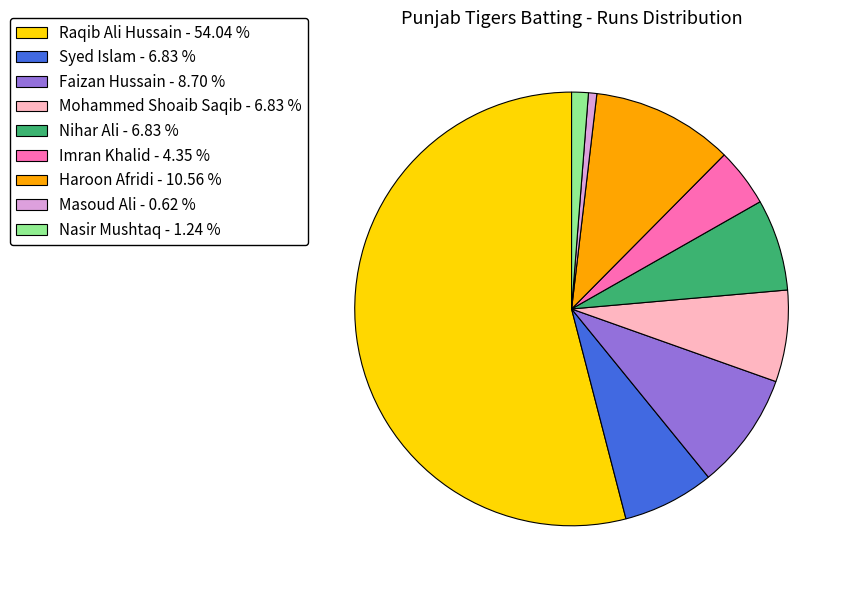

Approximately how many times larger is the value at Imran Khalid - 4.35 % compared to Faizan Hussain - 8.70 %?

0.5